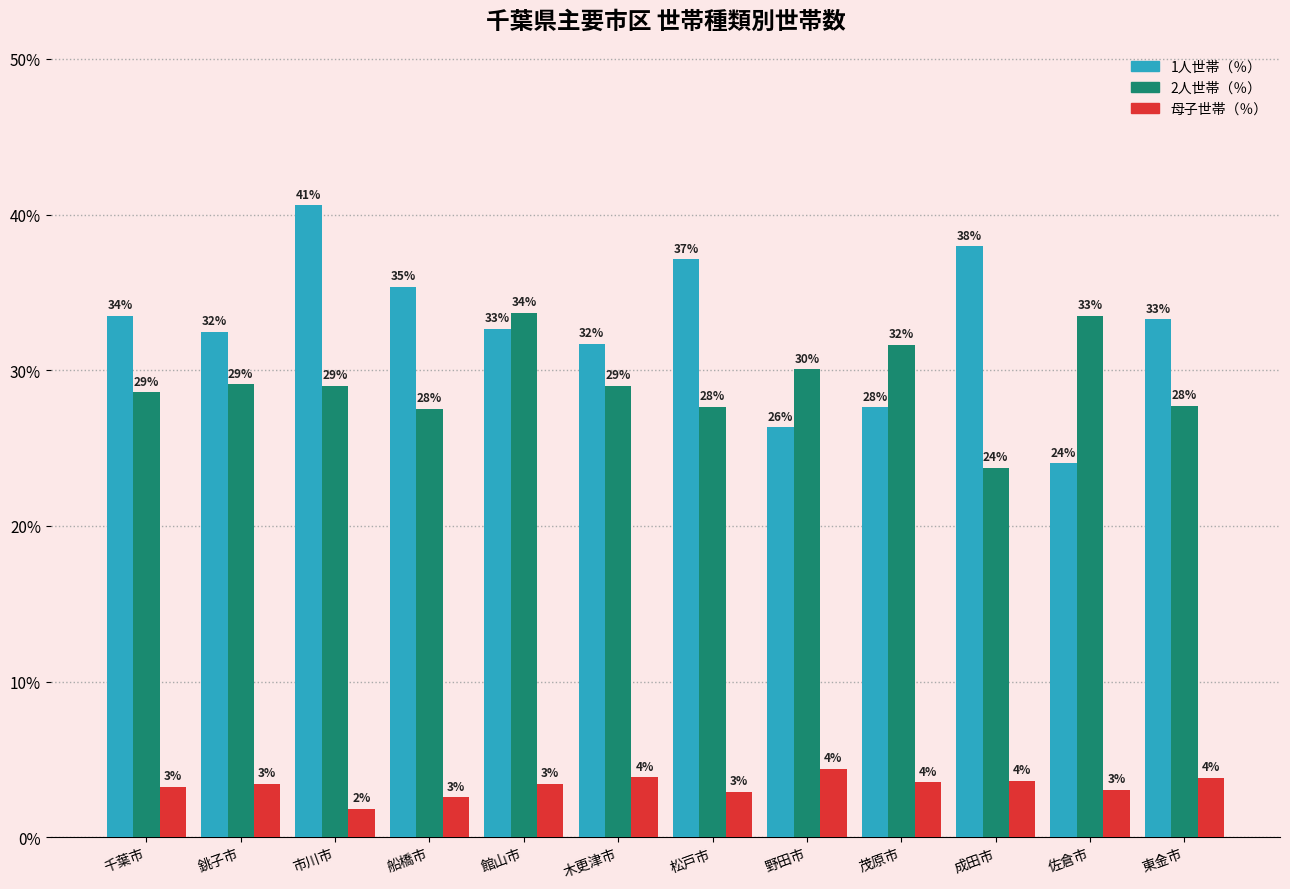

How many bars are there in each group?

3